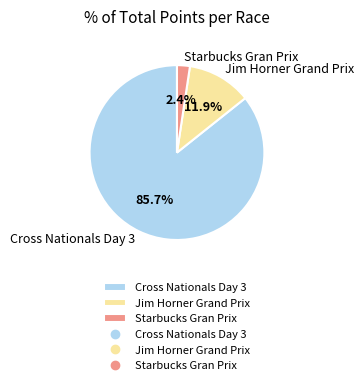

What is the largest slice in the pie chart?

Cross Nationals Day 3